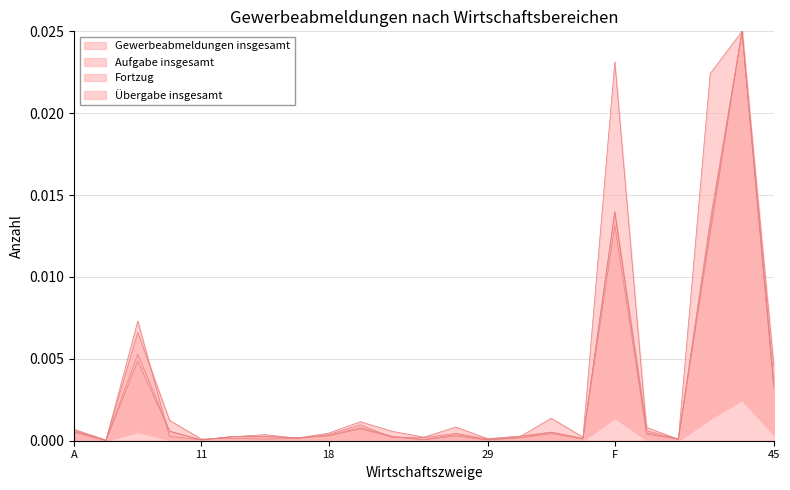

What position from the left is A?

1